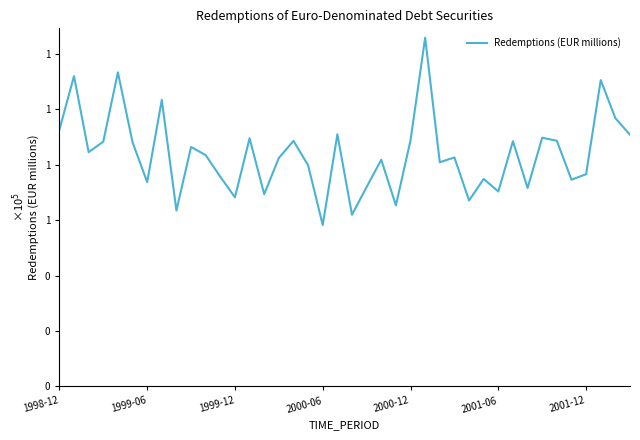

Does the chart display data point markers on the line(s)?

No